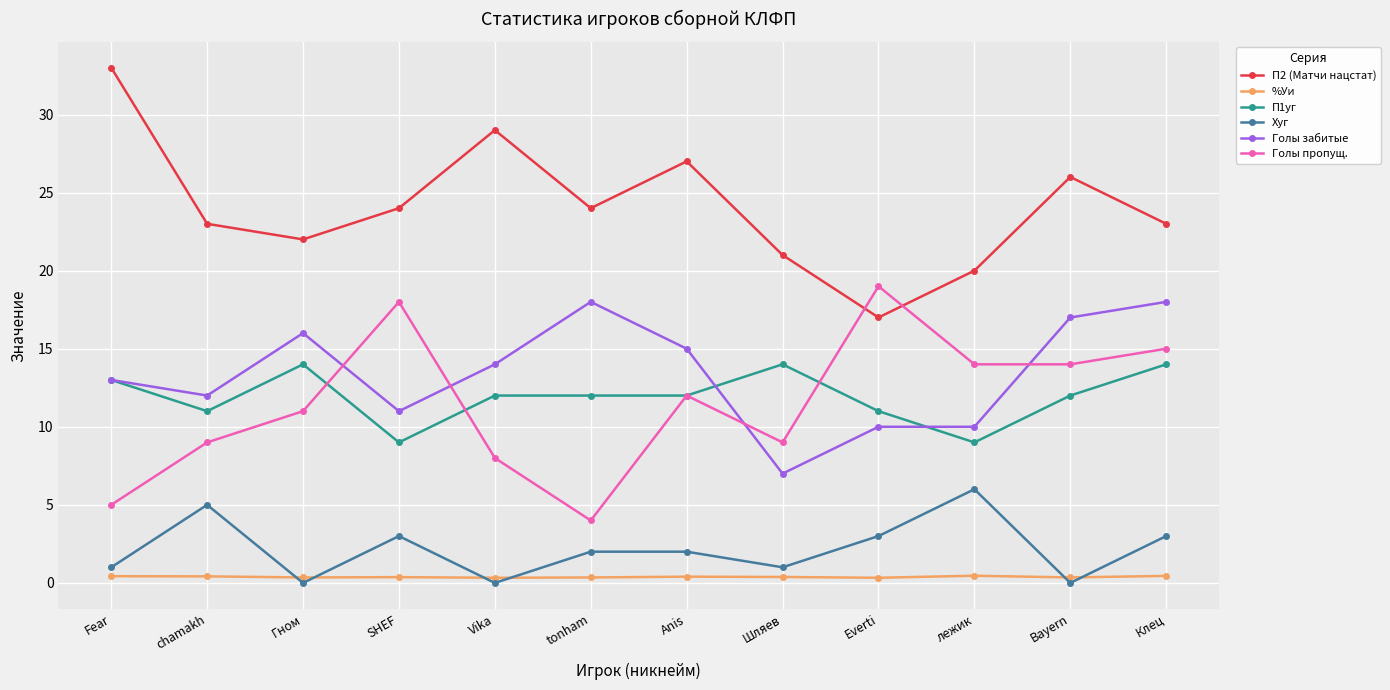

Which series has the largest range (max minus min)?

П2 (Матчи нацстат)